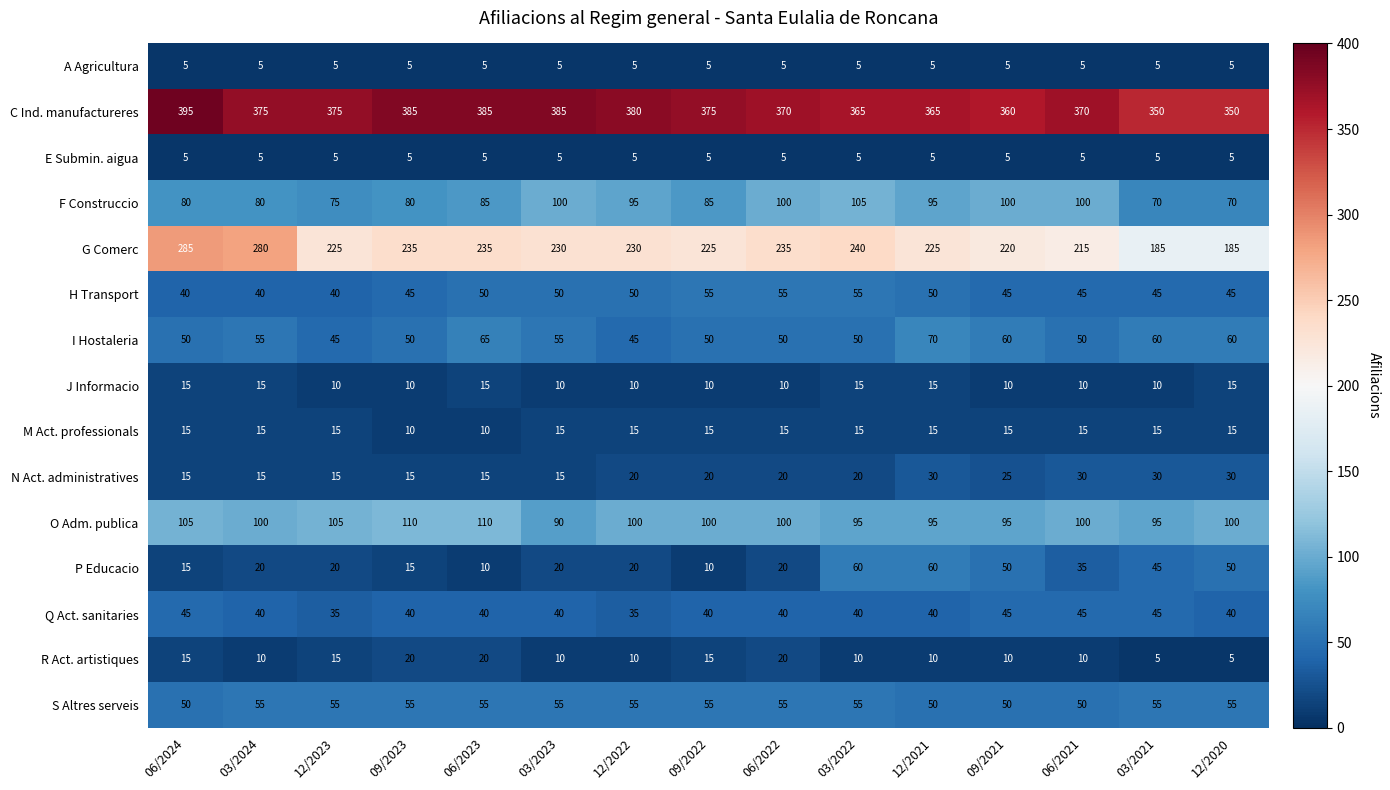

Which series has the largest range (max minus min)?

G Comerc